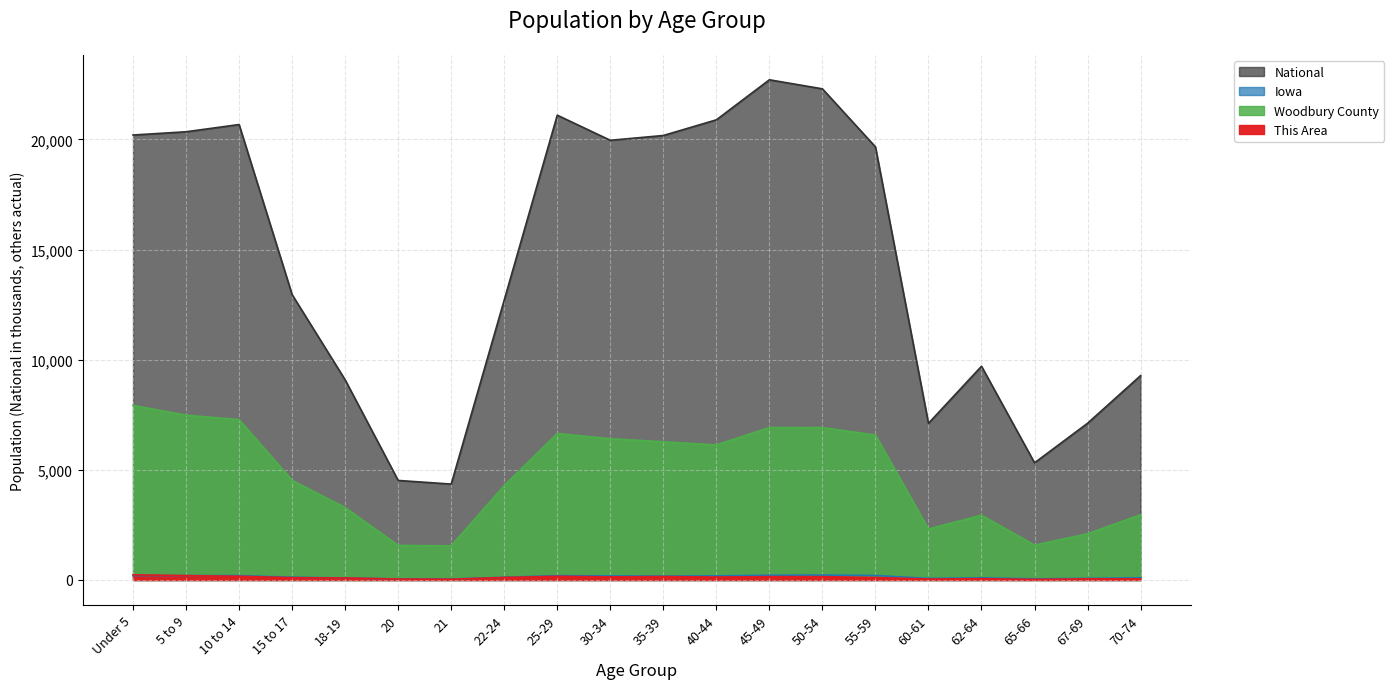

What is the total value across all series at 5 to 9?

28229.3